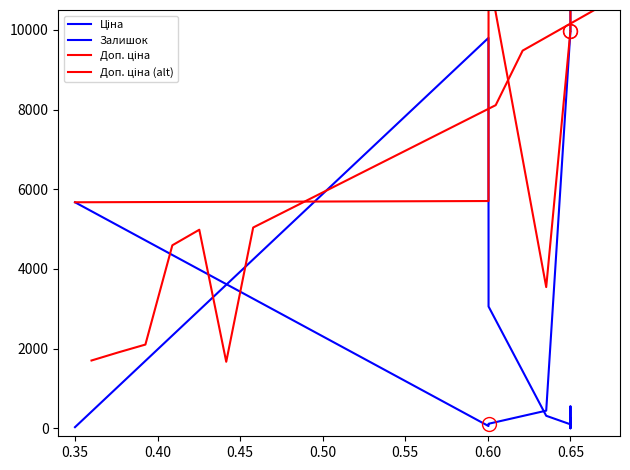

Is it true that Доп. ціна equals 17532.2 at 0.65?

False